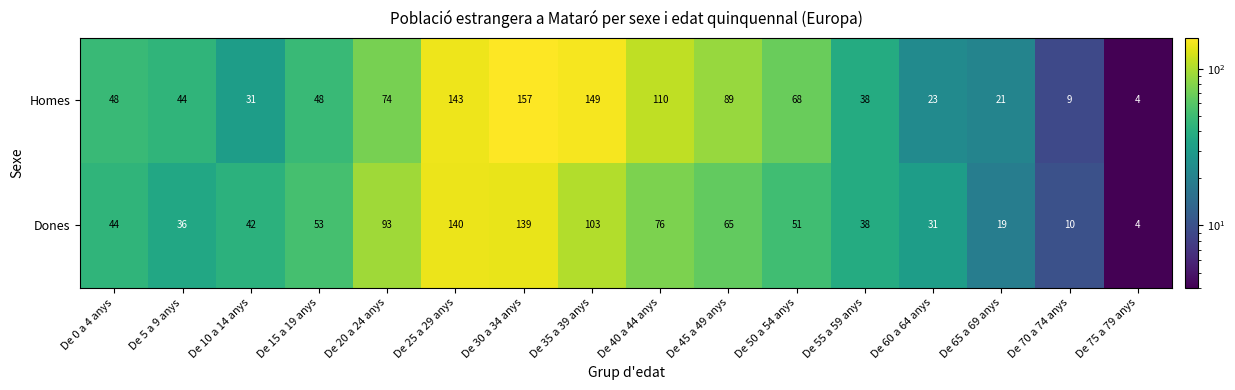

Which label corresponds to the smallest value in the chart?

De 75 a 79 anys